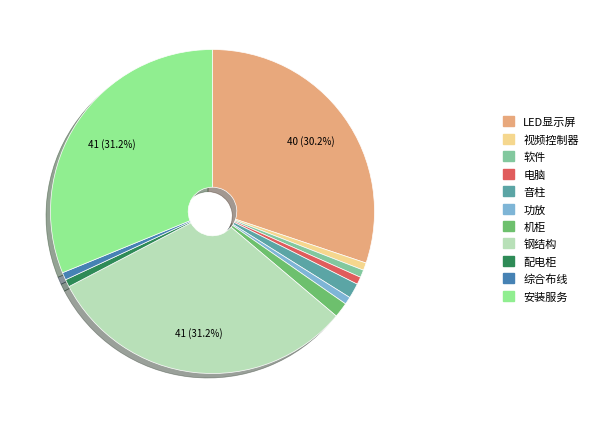

How many slices are in this pie chart?

11